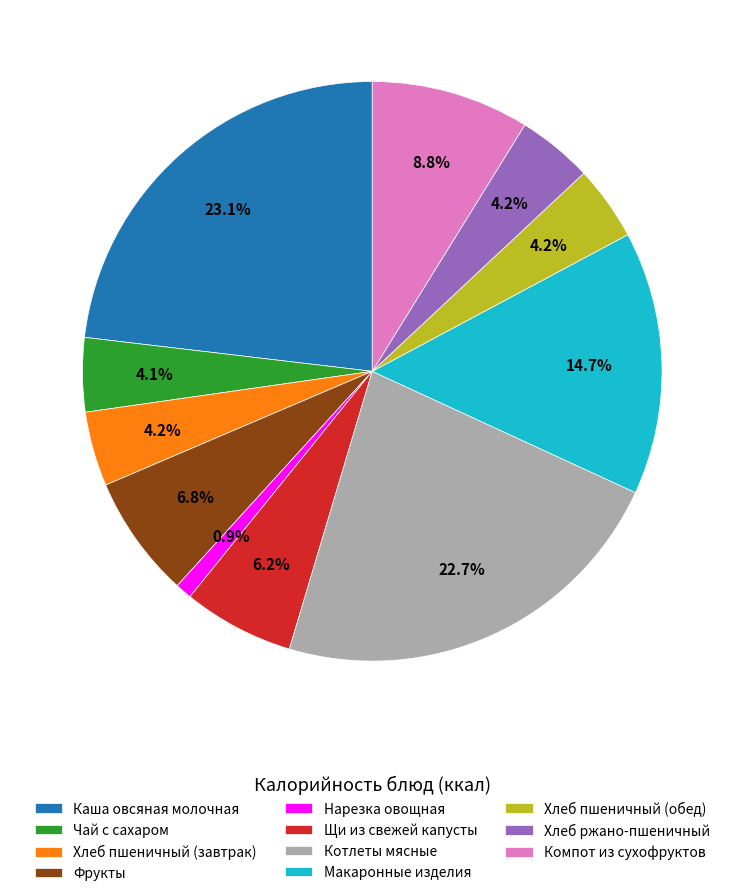

How many slices are in this pie chart?

11